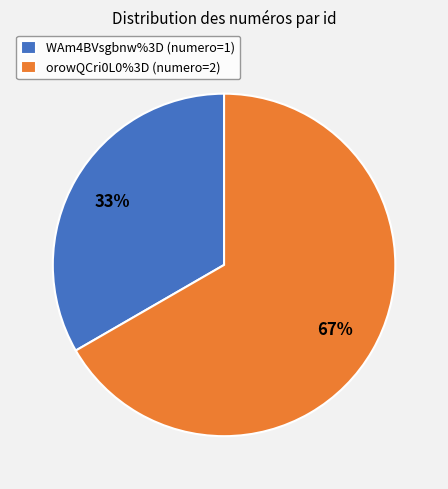

To the nearest percent, what is the average slice percentage?

50%